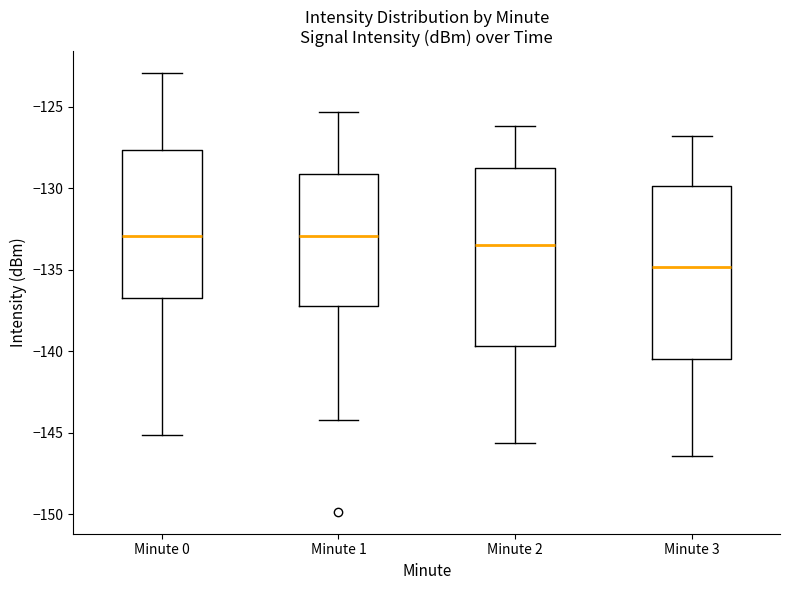

Where is the lower edge of the box for Minute 2 on the y-axis? The values are not printed on the chart, so give them approximately, as read against the axis.

-139.5